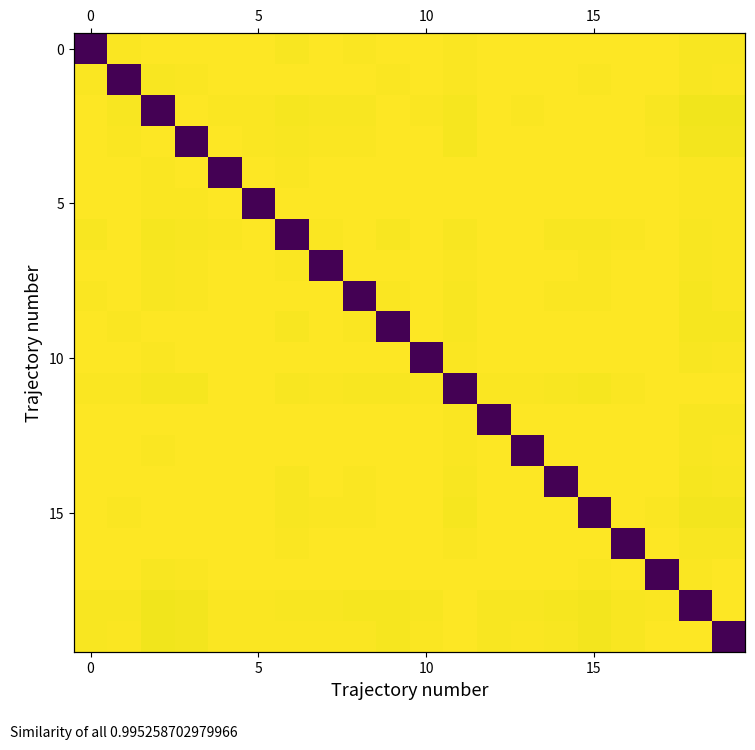

At which category is the sum across all series the highest?

13